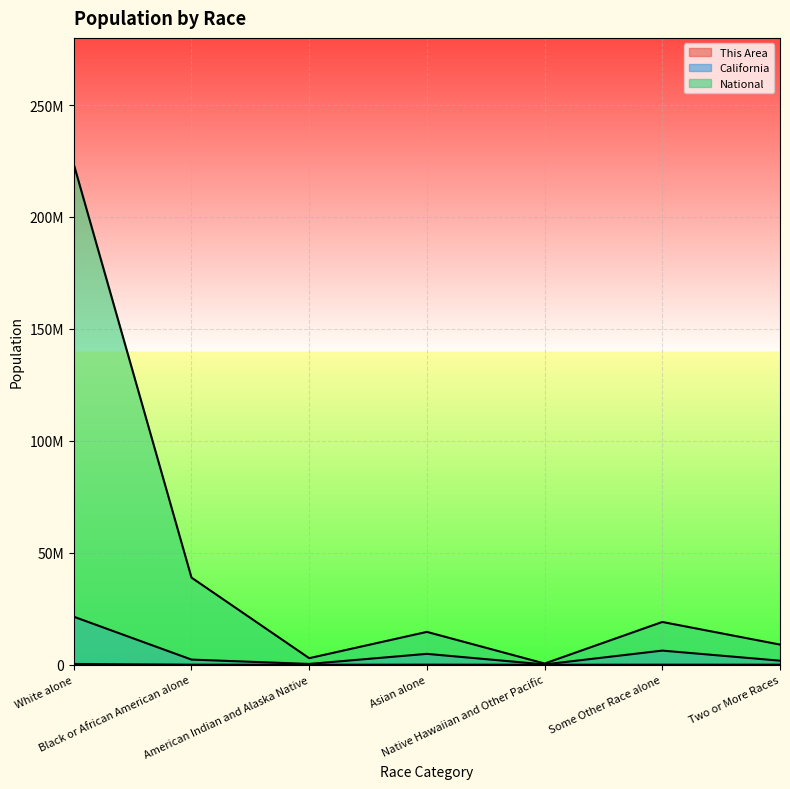

Rank the series by their maximum value, from highest to lowest.

National, California, This Area